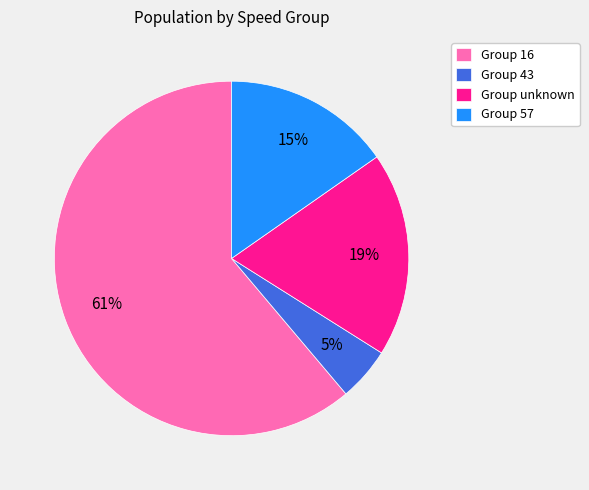

Which category has the biggest portion of the pie?

Group 16